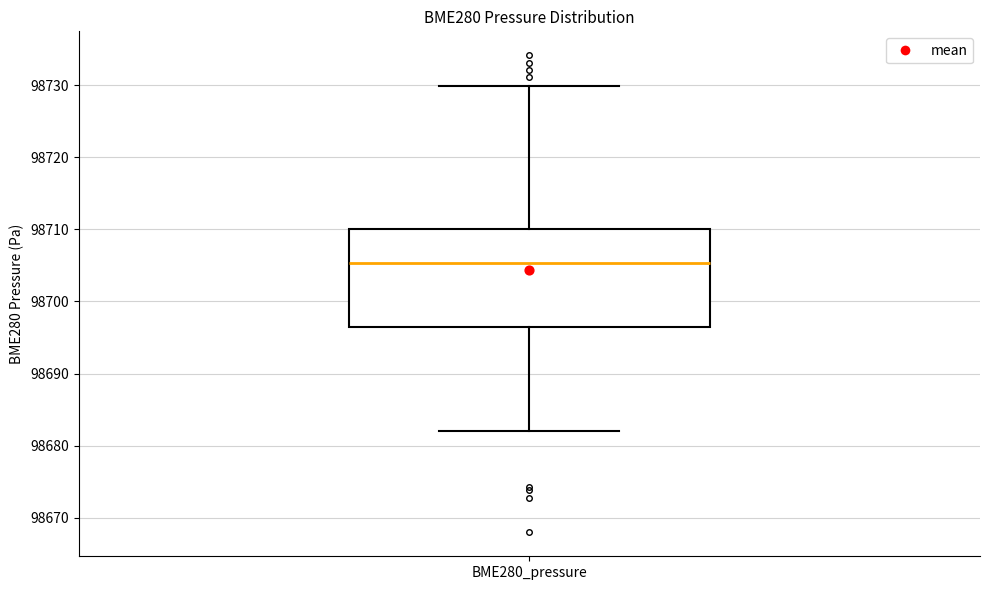

Read this box plot against the y-axis: the position of the median line, the range covered by the box, and the ends of both whiskers. The values are not printed on the chart, so give them approximately, as read against the axis.

median 98705, box 98696 to 98710, whiskers 98682 to 98730